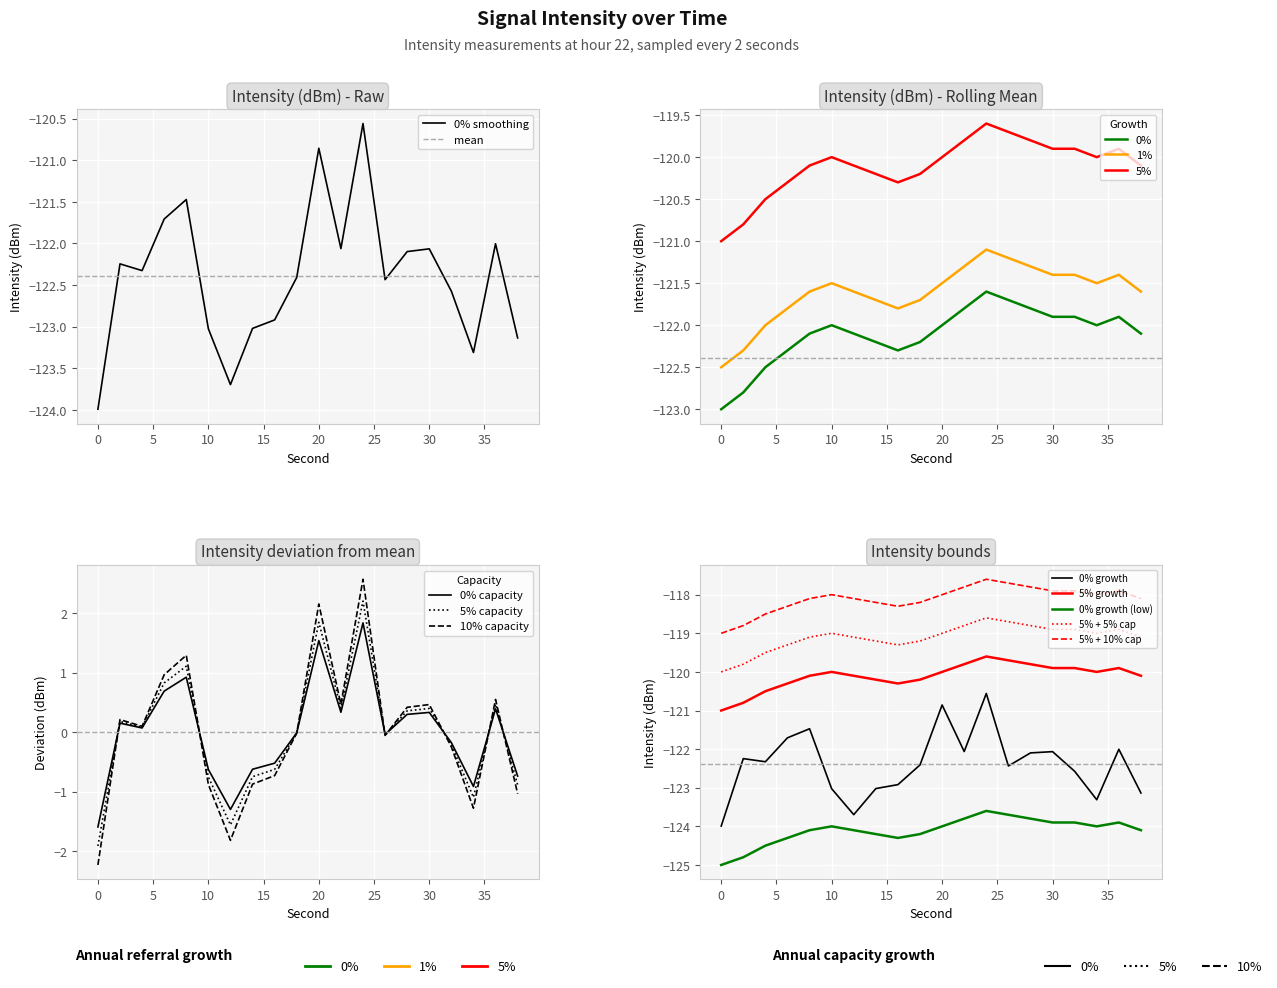

In intensity(dBm), how many points are higher than both neighbors (excluding endpoints)?

6